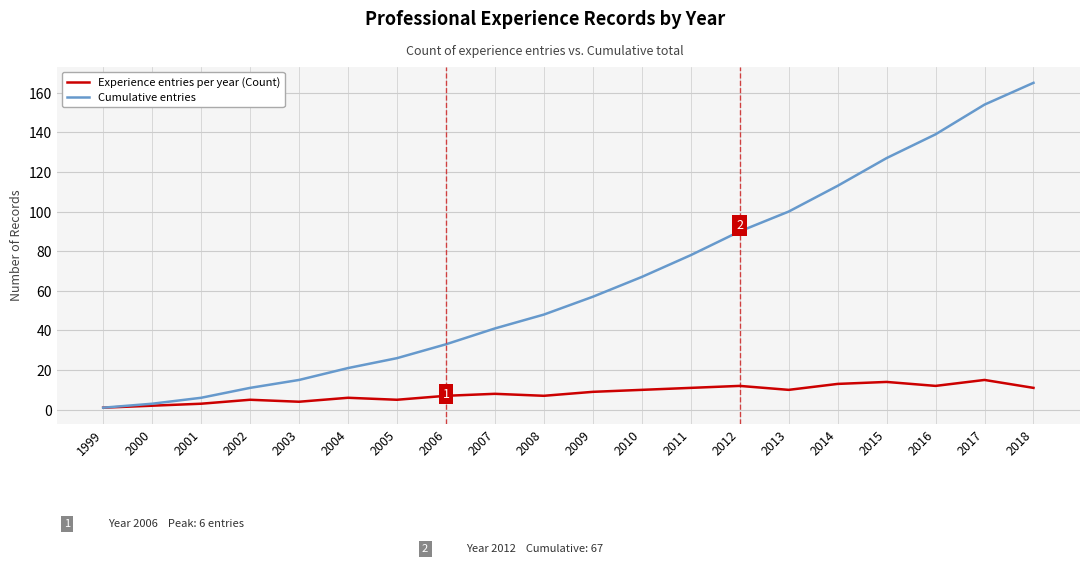

Does the chart have visible grid lines?

Yes